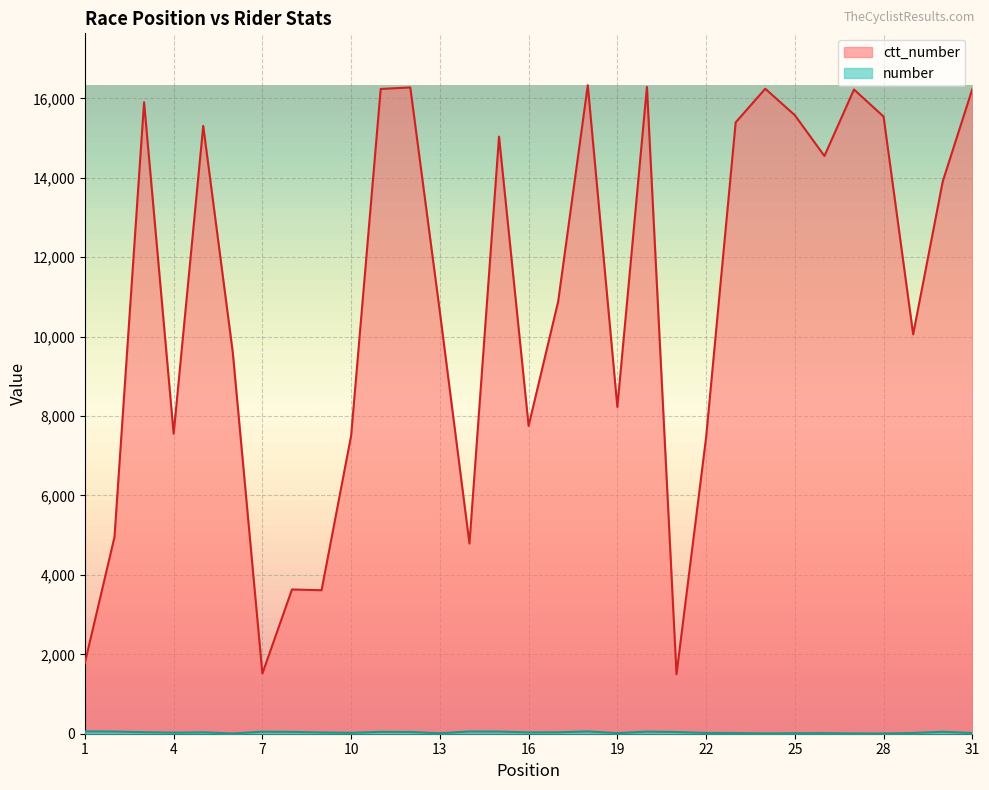

List the series in order of their overall mean, highest first.

ctt_number, number